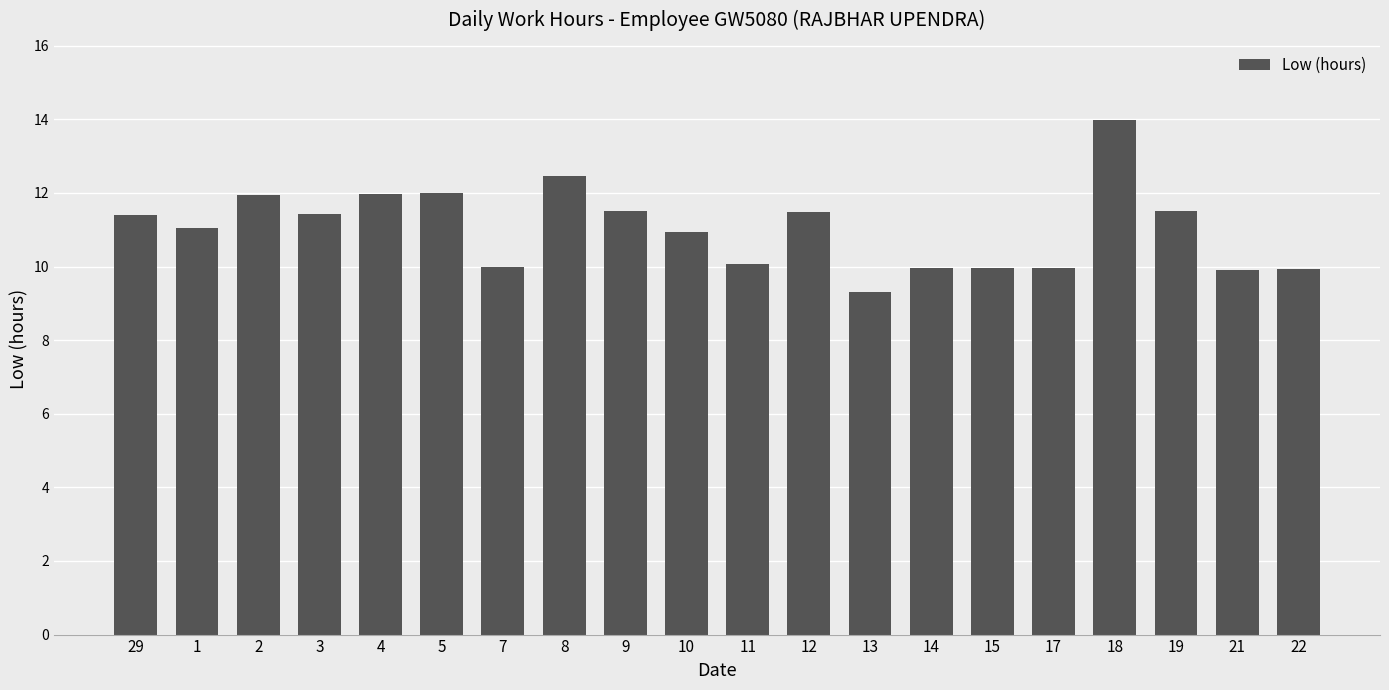

What is the difference between the maximum and minimum values?

4.7